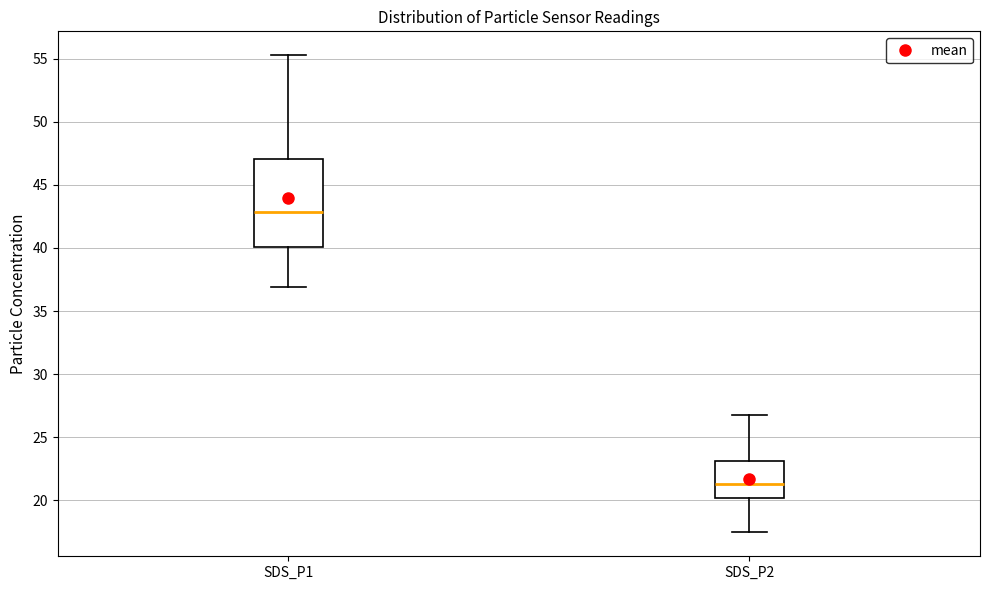

Reading left to right, transcribe this box plot: for each box, give where its median line is, the range the box spans, and where its two whiskers end, as read against the y-axis. The values are not printed on the chart, so give them approximately, as read against the axis.

SDS_P1: median 43.0, box 40.0 to 47.0, whiskers 37.0 to 55.5
SDS_P2: median 21.5, box 20.0 to 23.0, whiskers 17.5 to 26.5